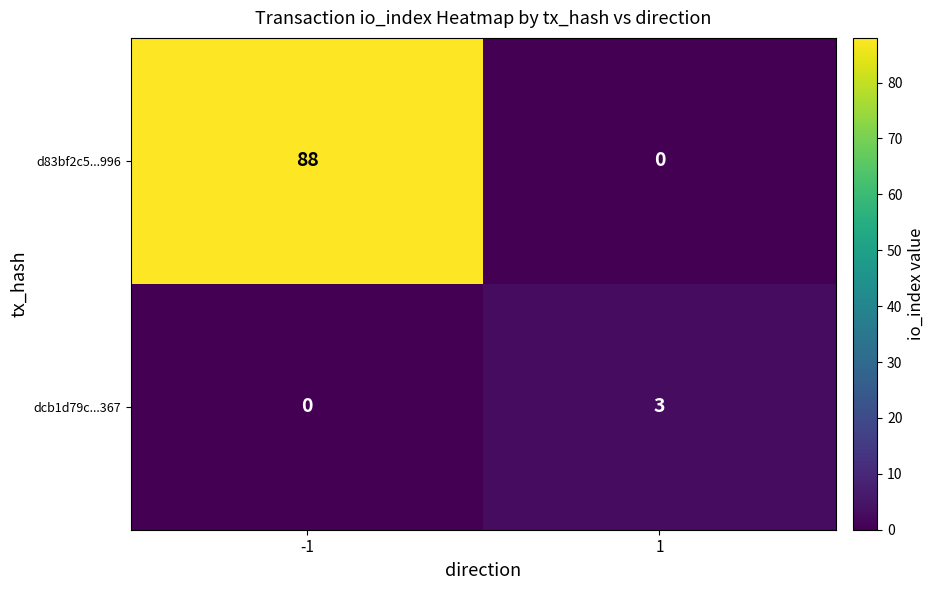

Reading left to right, what are all the values shown in this chart?

d83bf2c5...996: -1=88	1=0
dcb1d79c...367: -1=0	1=3